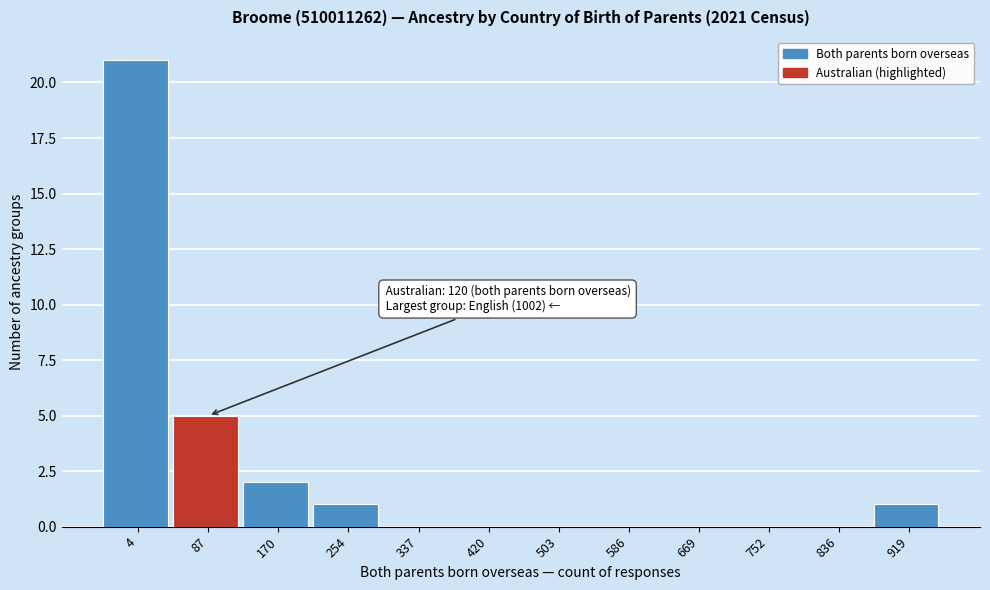

Reading right to left, what are all the values shown in this chart?

919=1	836=0	752=0	669=0	586=0	503=0	420=0	337=0	254=1	170=2	87=5	4=21